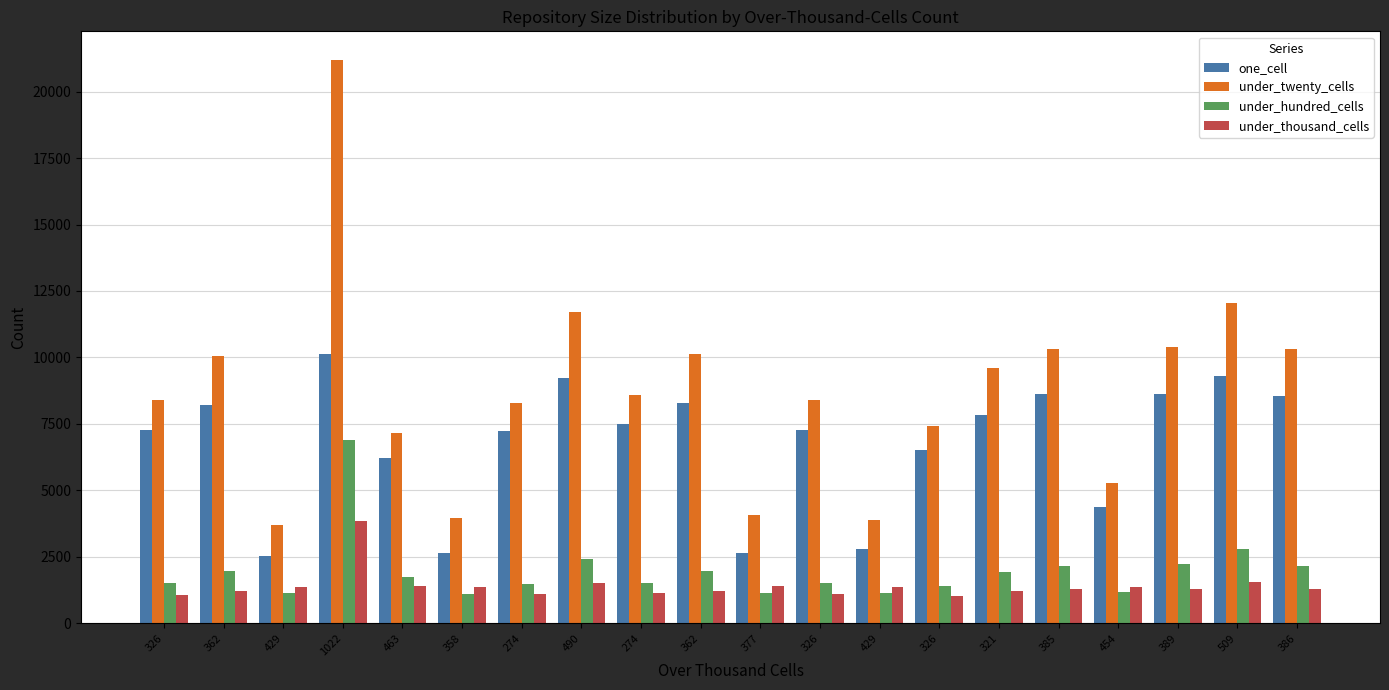

How many bars are there in each group?

4